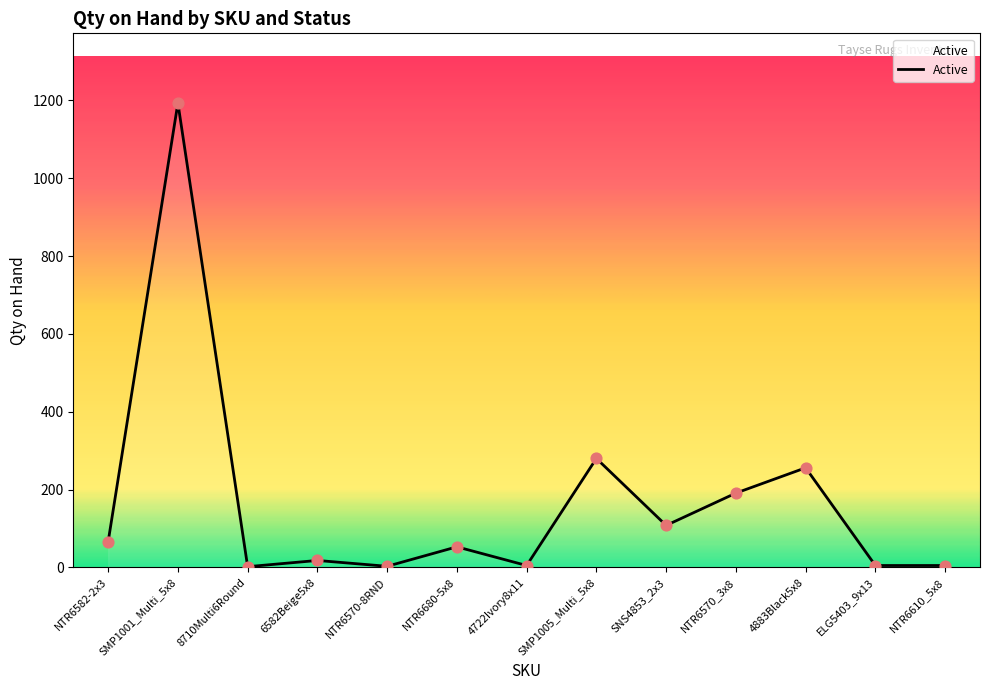

What is the change in value from 4722Ivory8x11 to 4883Black5x8?

+251